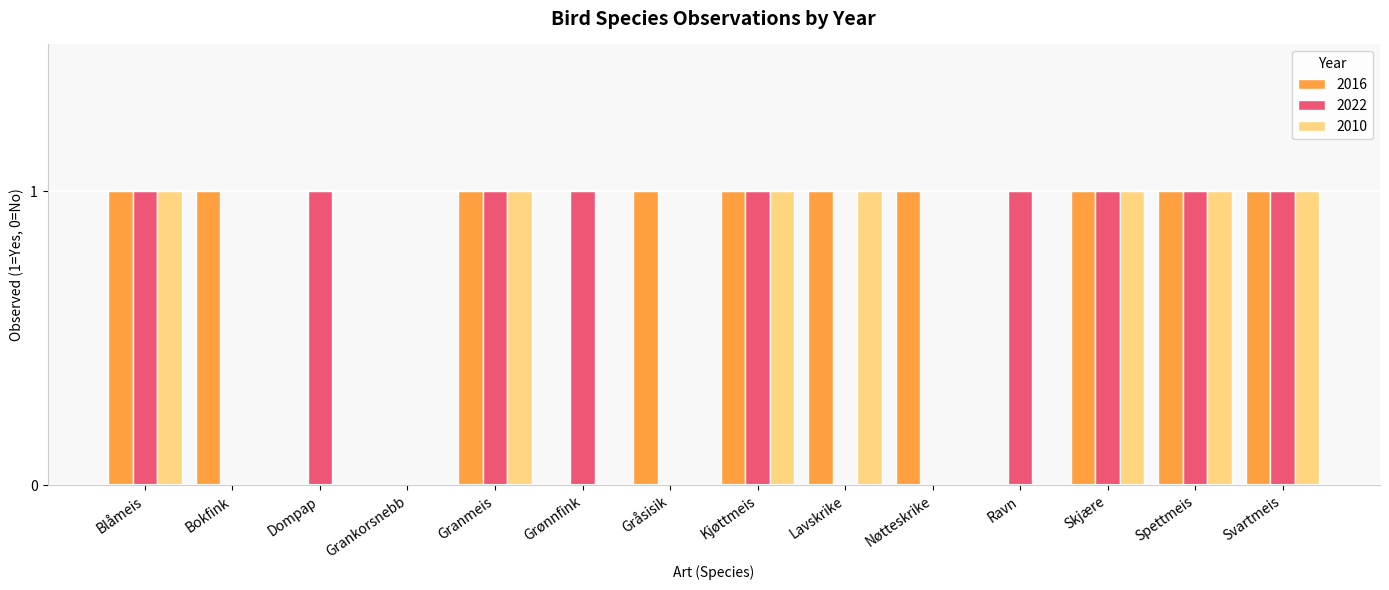

Count the number of categories in the chart.

14